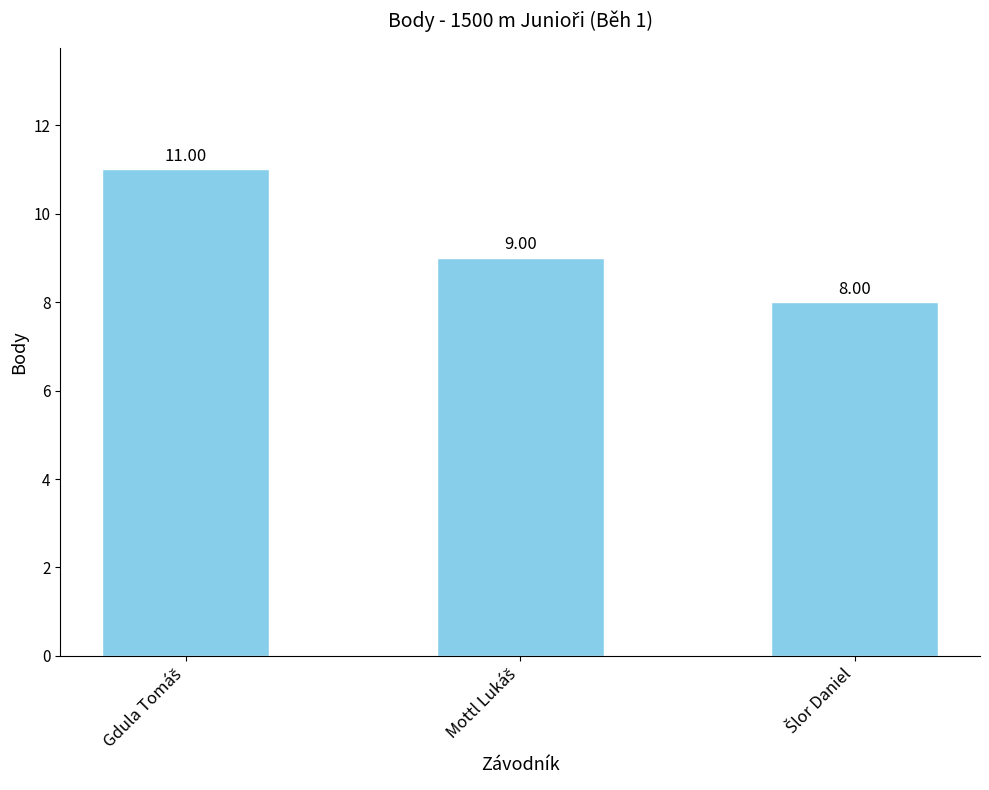

What is the sum of all values?

28